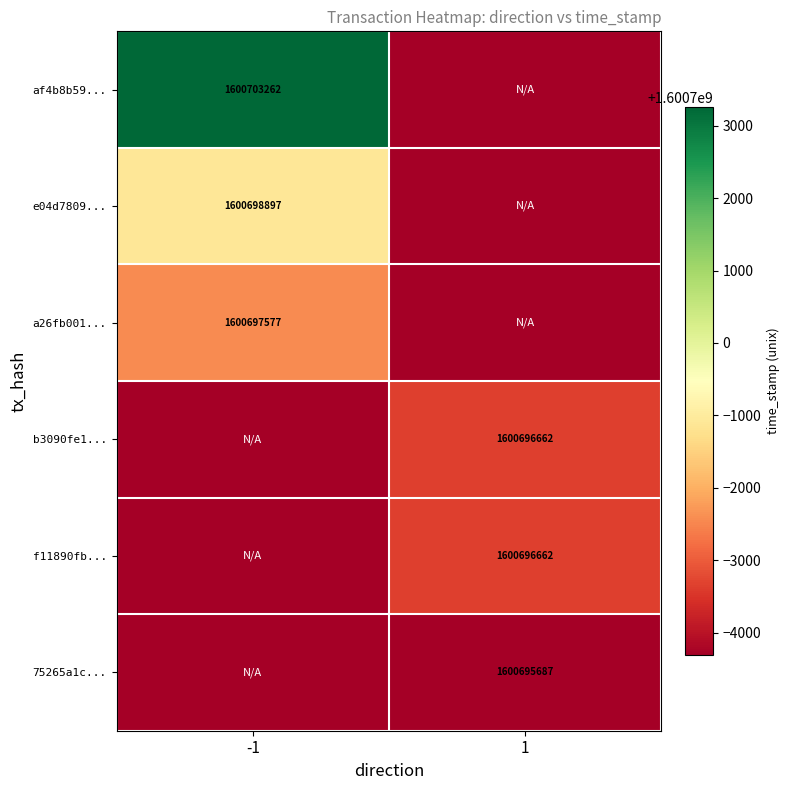

The value of 75265a1c... at 1 is 1600695687. True or false?

True